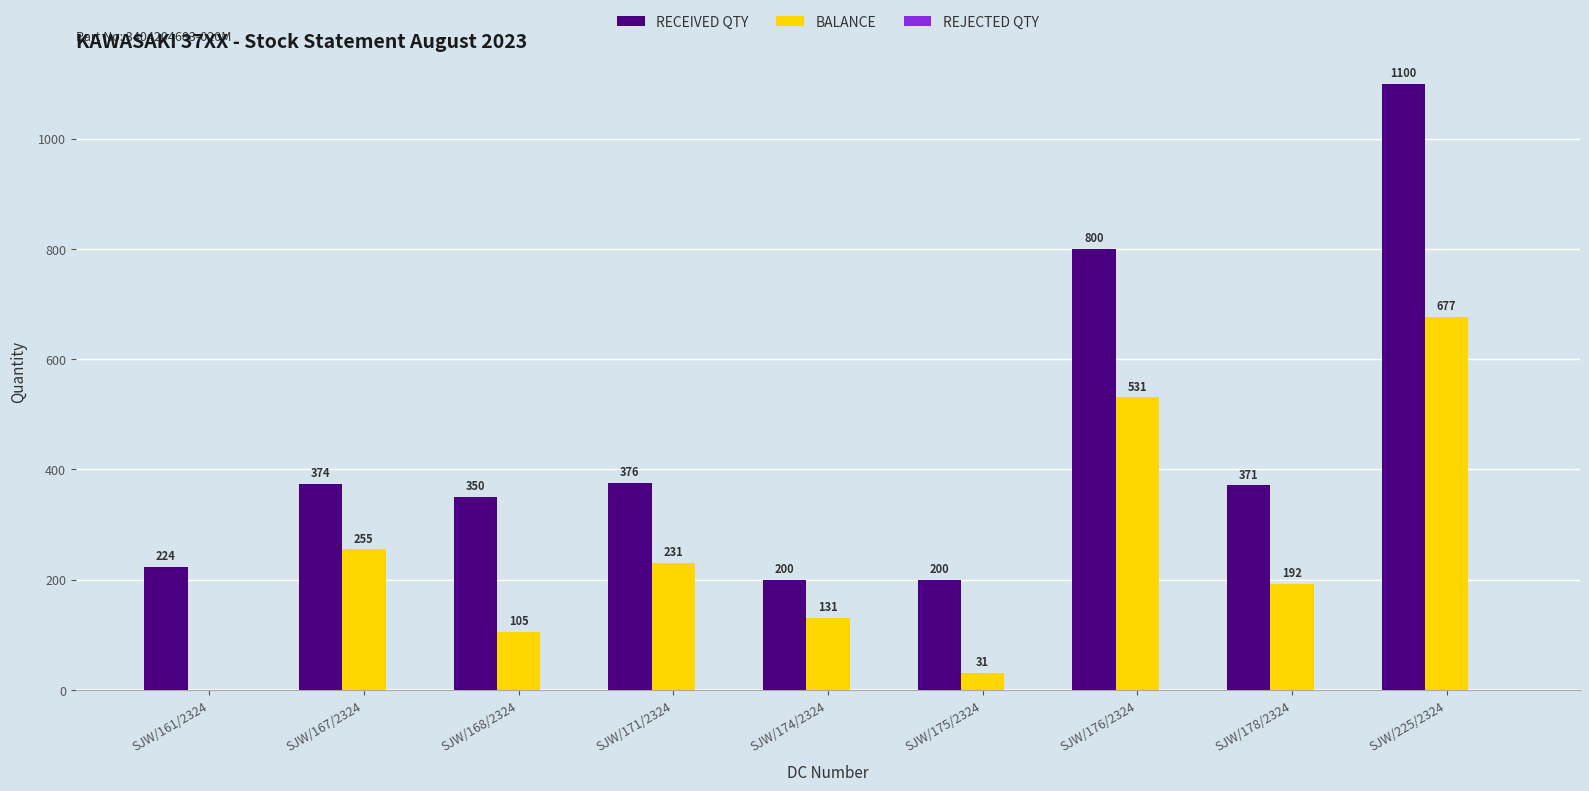

What is the total value across all series at SJW/167/2324?

629